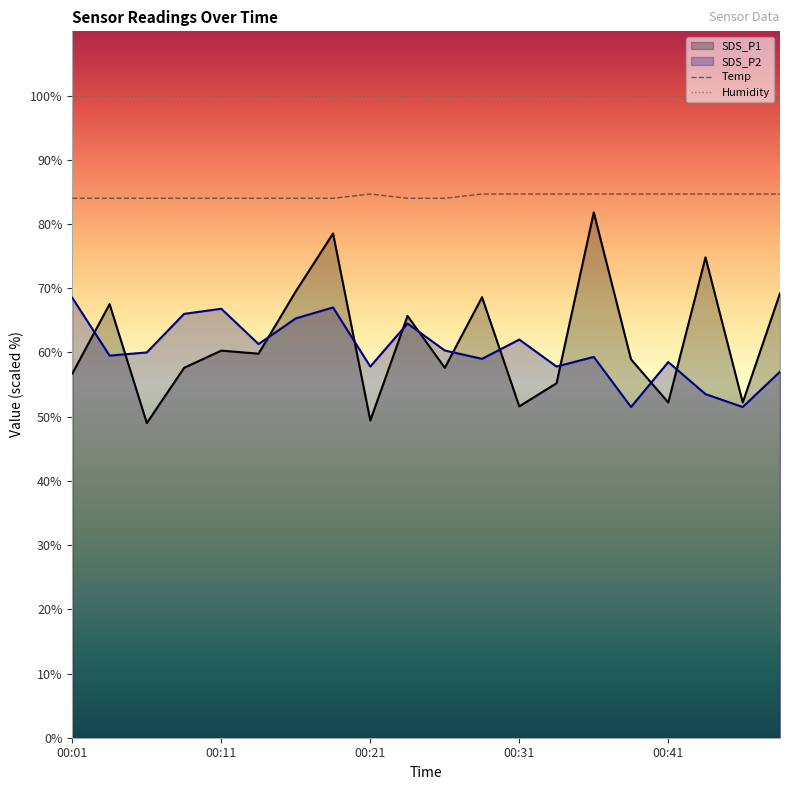

Which category has the lowest value across all series?

00:01